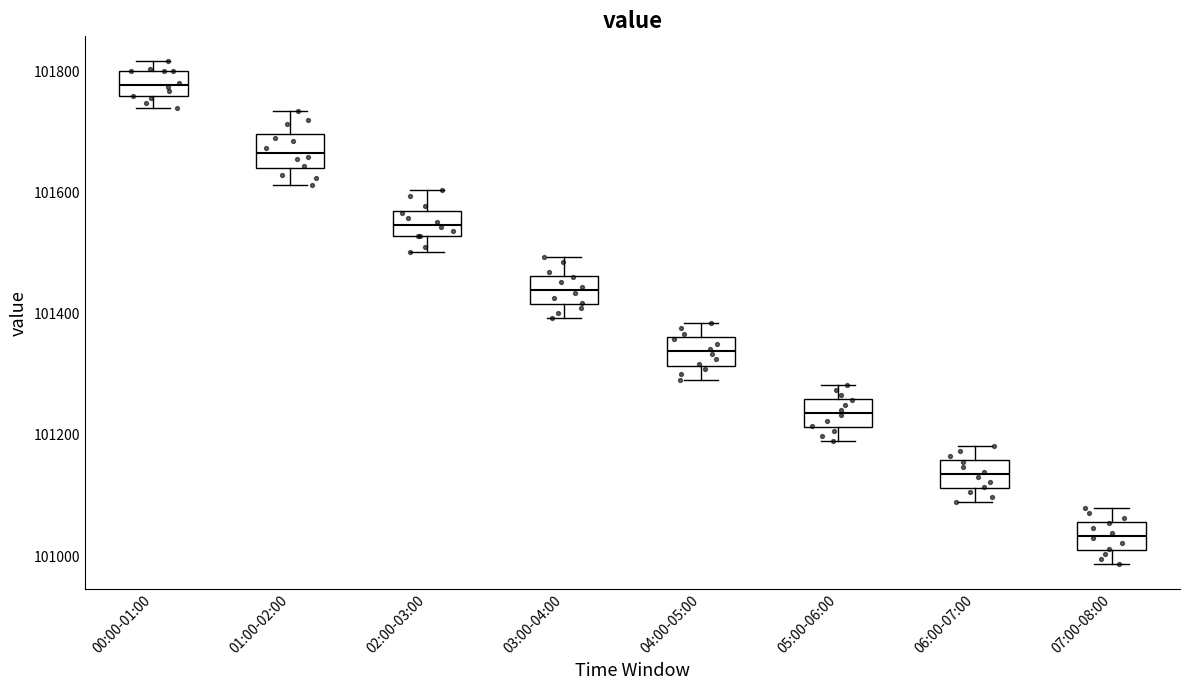

Where does the median line of the box for 07:00-08:00 sit on the y-axis? The values are not printed on the chart, so give them approximately, as read against the axis.

101040